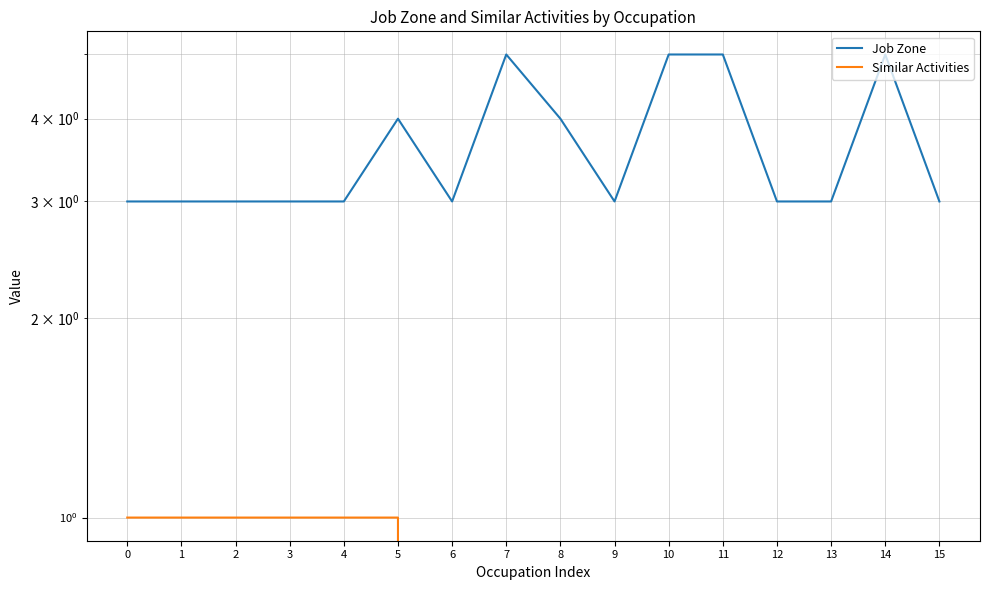

What is the maximum value shown in the chart?

5